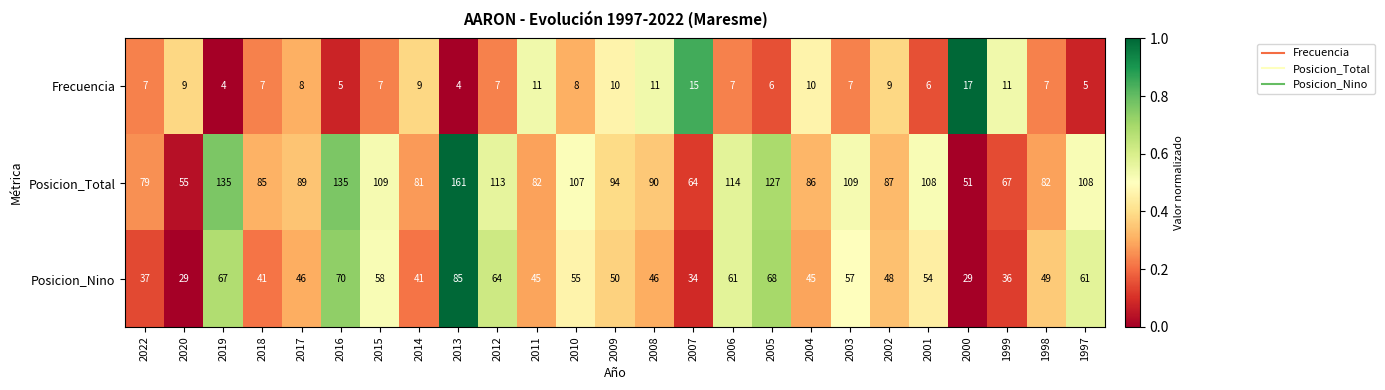

Which series has the largest range (max minus min)?

Posicion_Total